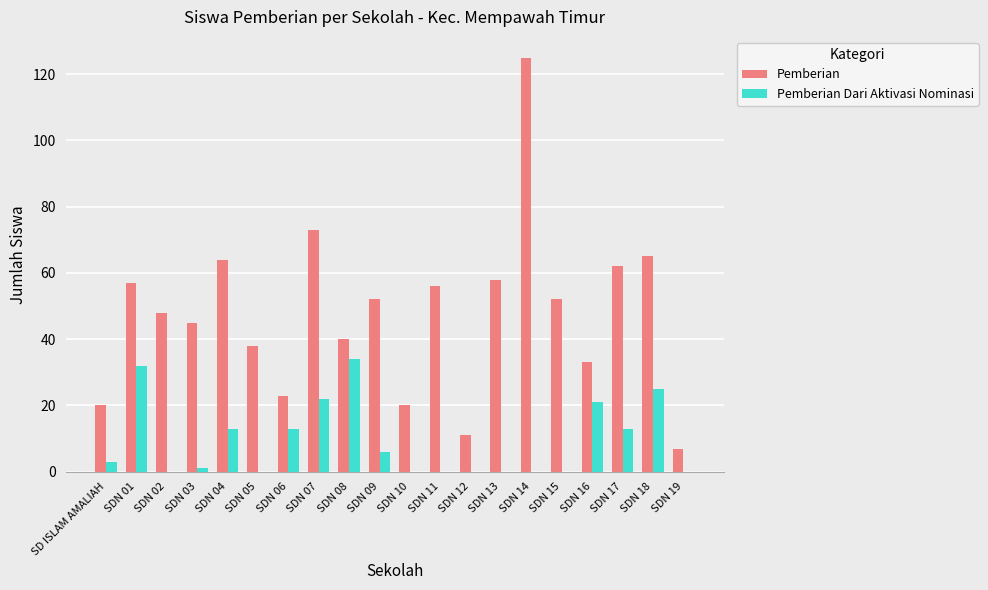

What is the difference between the Pemberian Dari Aktivasi Nominasi values at SDN 14 and SDN 06?

13